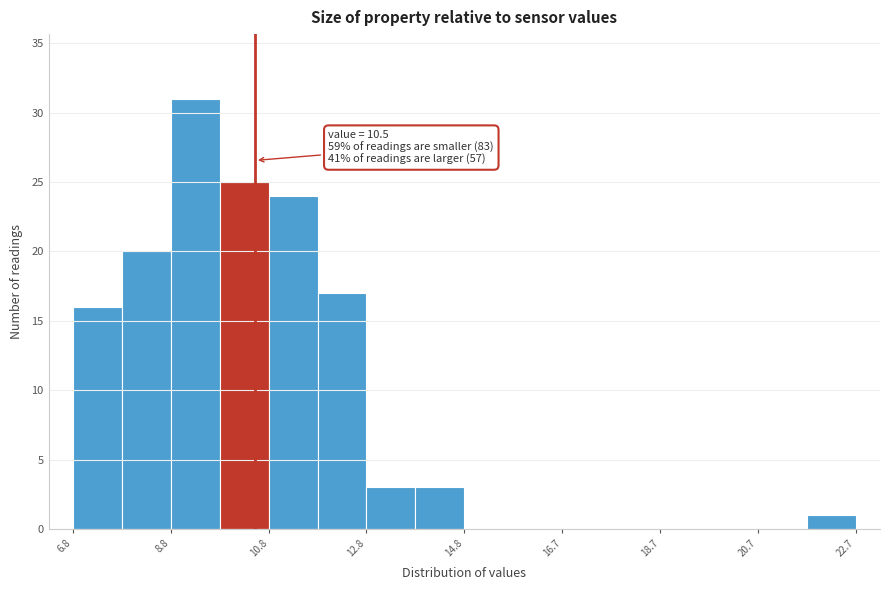

Which range on the x-axis has the tallest bar?

8.8 to 9.8